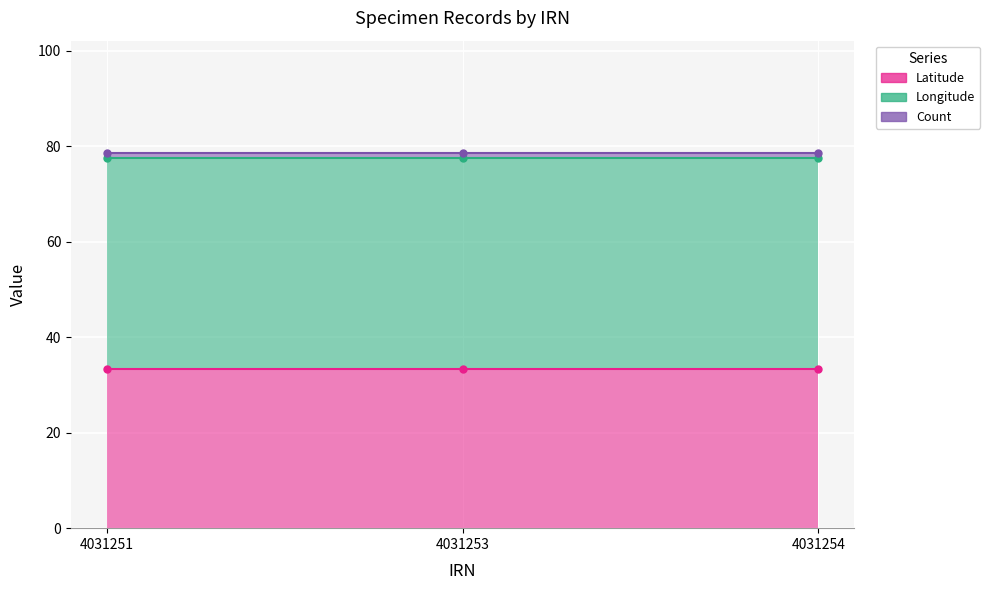

What is the sum of the Longitude values at 4031254 and 4031251?

88.5